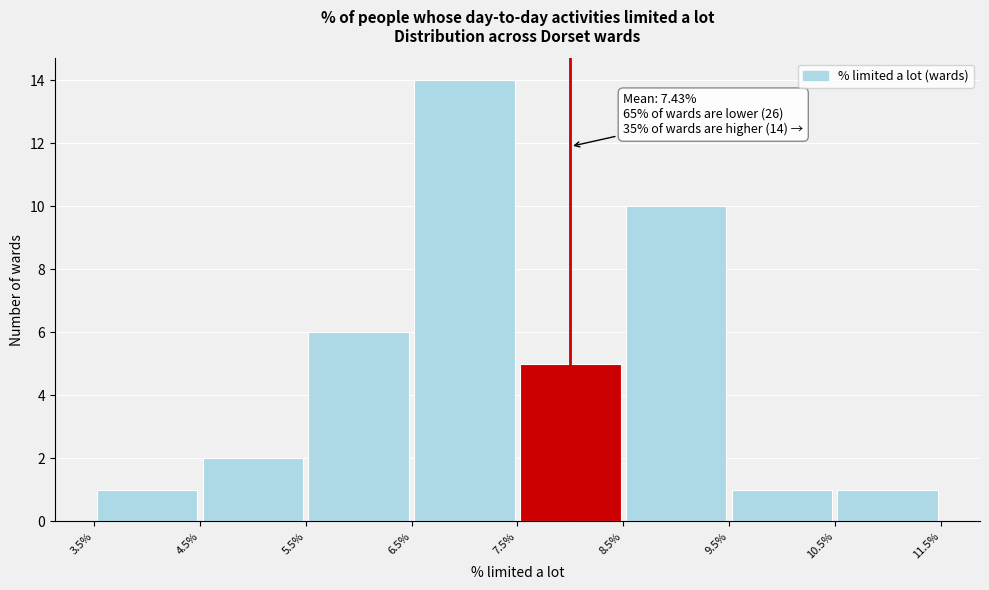

Over which range of the x-axis is the bar tallest?

6.5% to 7.5%